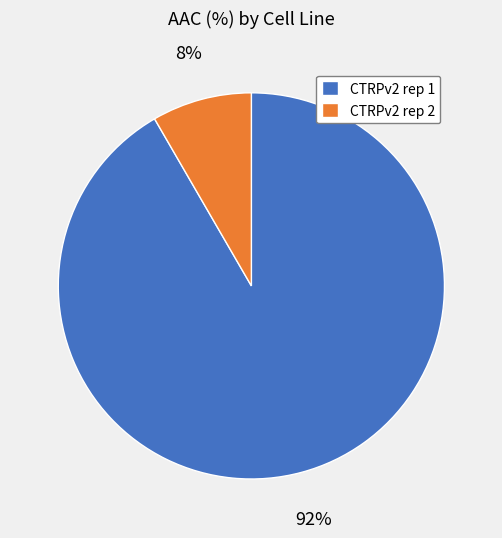

Which slice is the smallest?

CTRPv2 rep 2